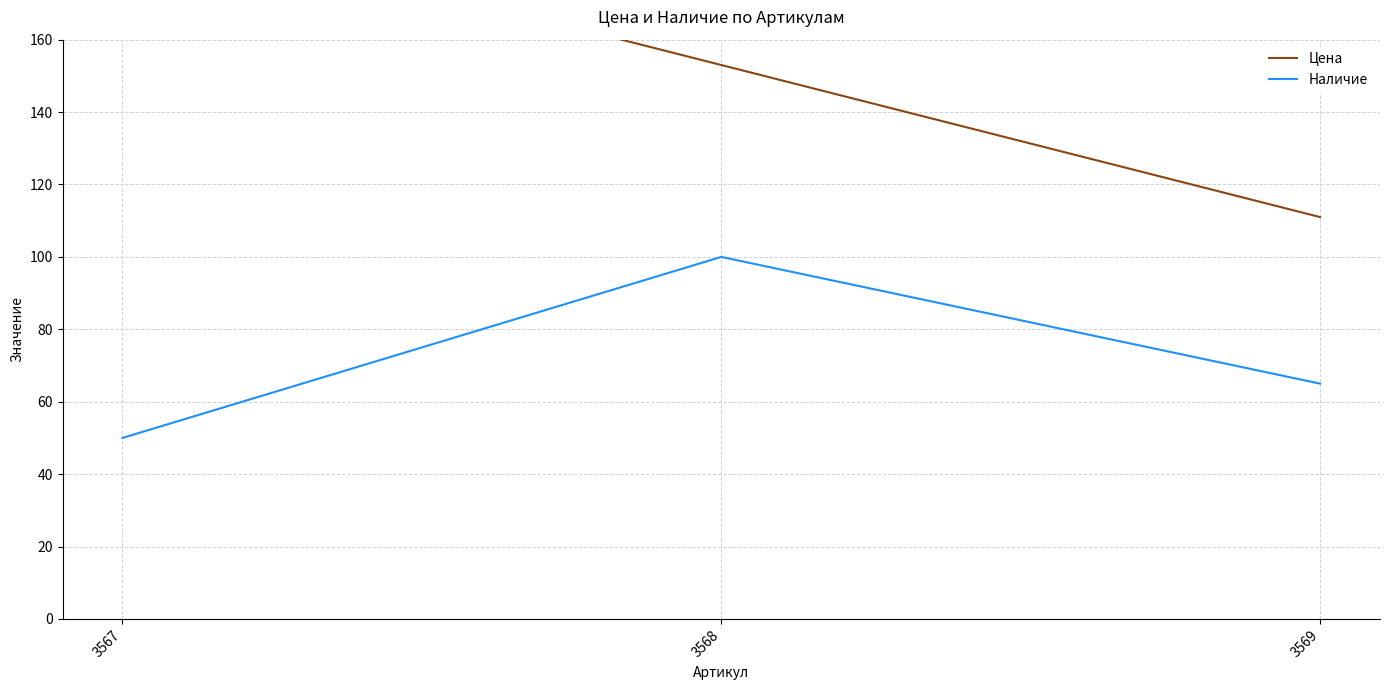

What is the difference between the maximum and minimum values in the Наличие series?

50